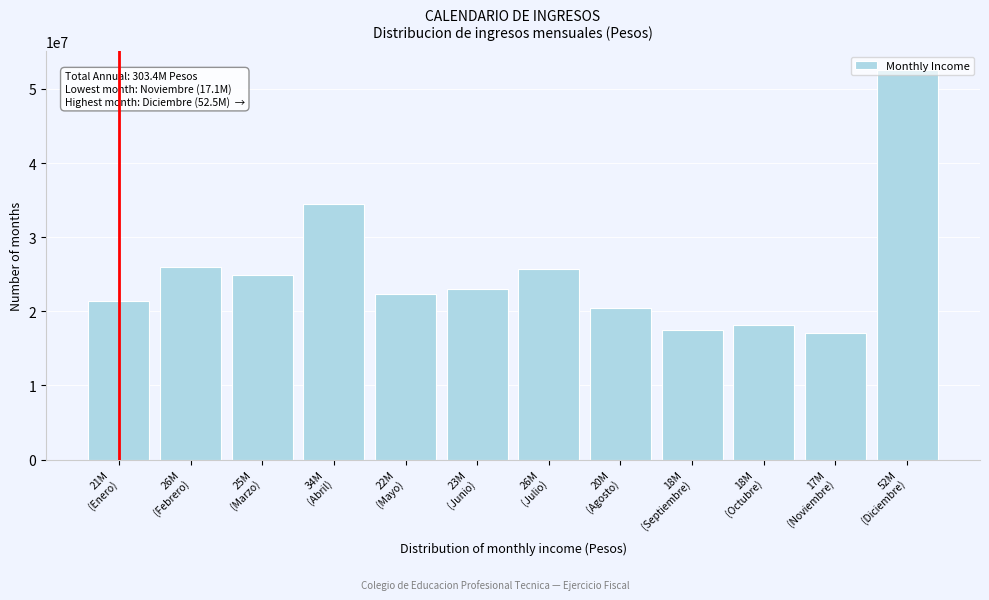

What is the difference between the maximum and second lowest values?

34956770